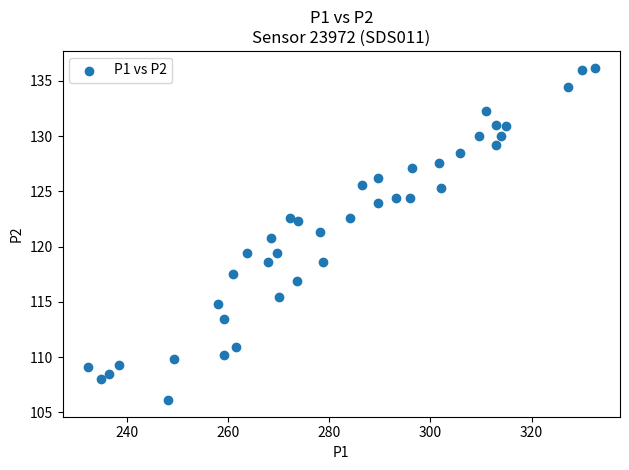

What is the range of Y values (max minus min)?

30.1